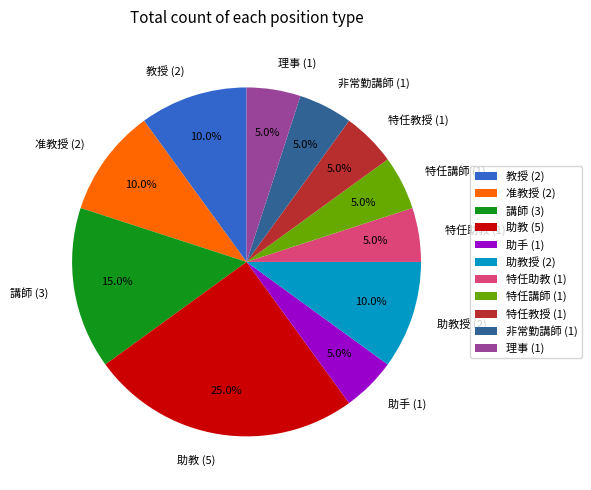

Is there any slice that represents more than half of the pie?

No